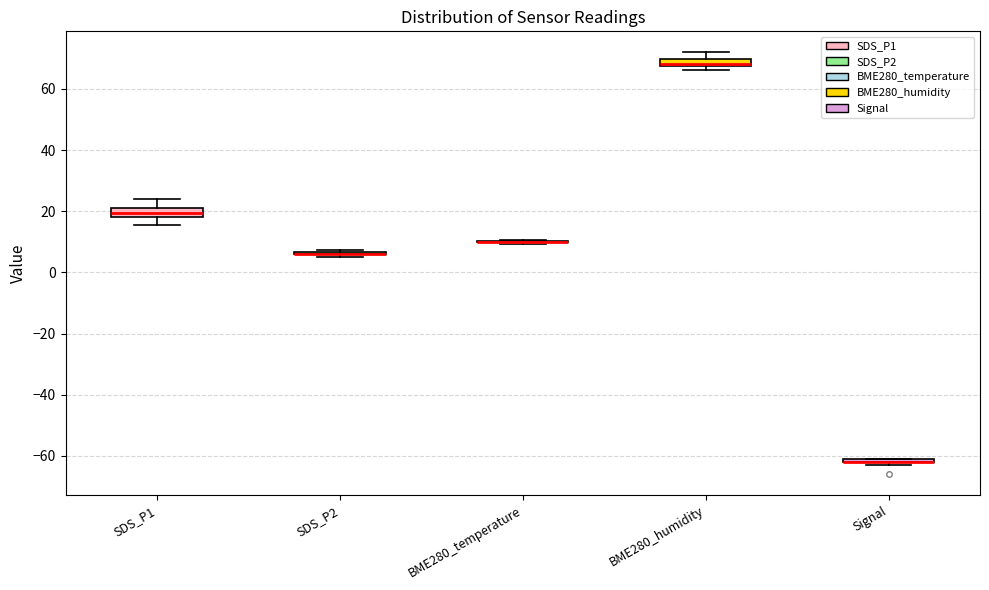

Where is the lower edge of the box for SDS_P1 on the y-axis? The values are not printed on the chart, so give them approximately, as read against the axis.

18